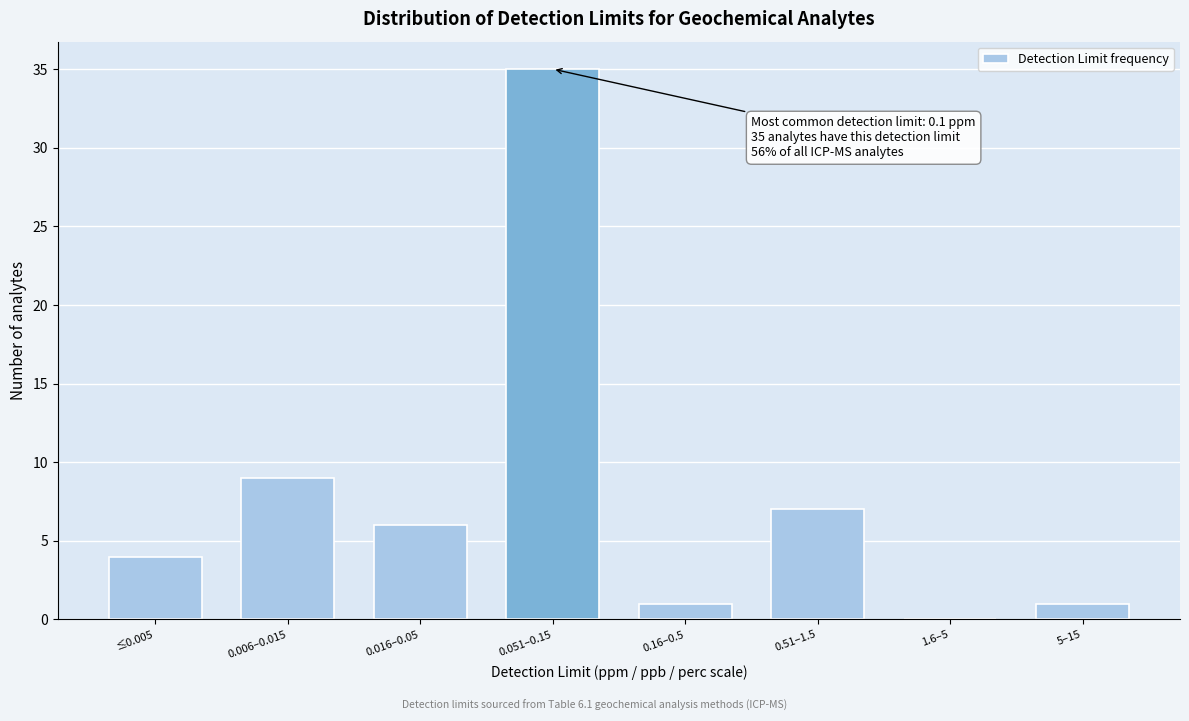

Reading left to right, transcribe all the data shown in this chart.

≤0.005=4	0.006–0.015=9	0.016–0.05=6	0.051–0.15=35	0.16–0.5=1	0.51–1.5=7	1.6–5=0	5–15=1